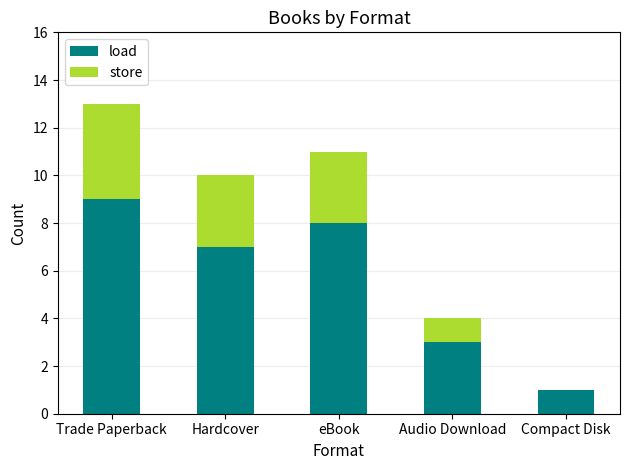

What is the sum of all load values?

28